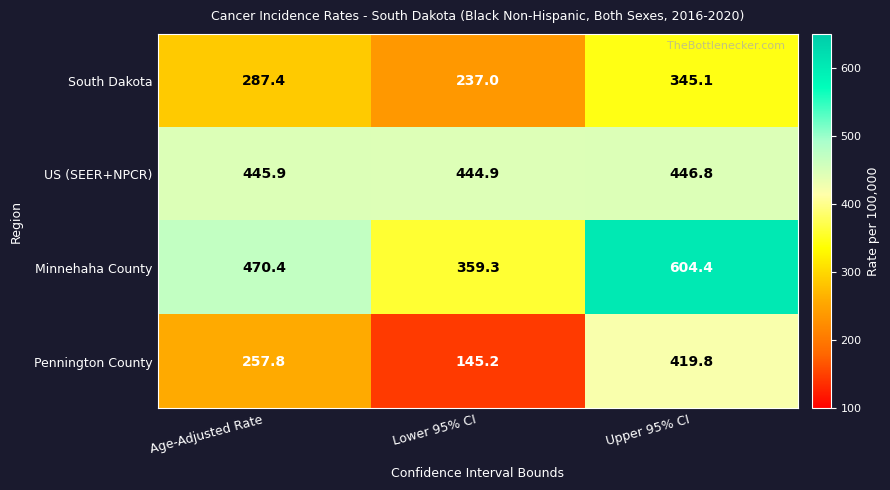

The Minnehaha County series shows 470.4 at Age-Adjusted Rate. True or false?

True